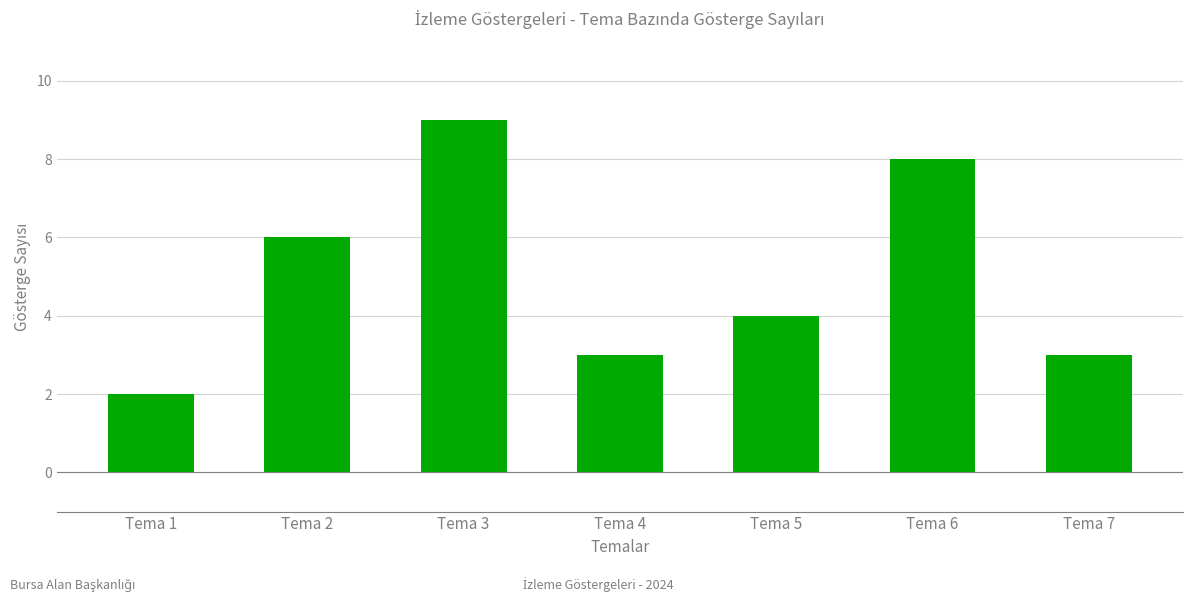

What is the change in value from Tema 1 to Tema 6?

+6